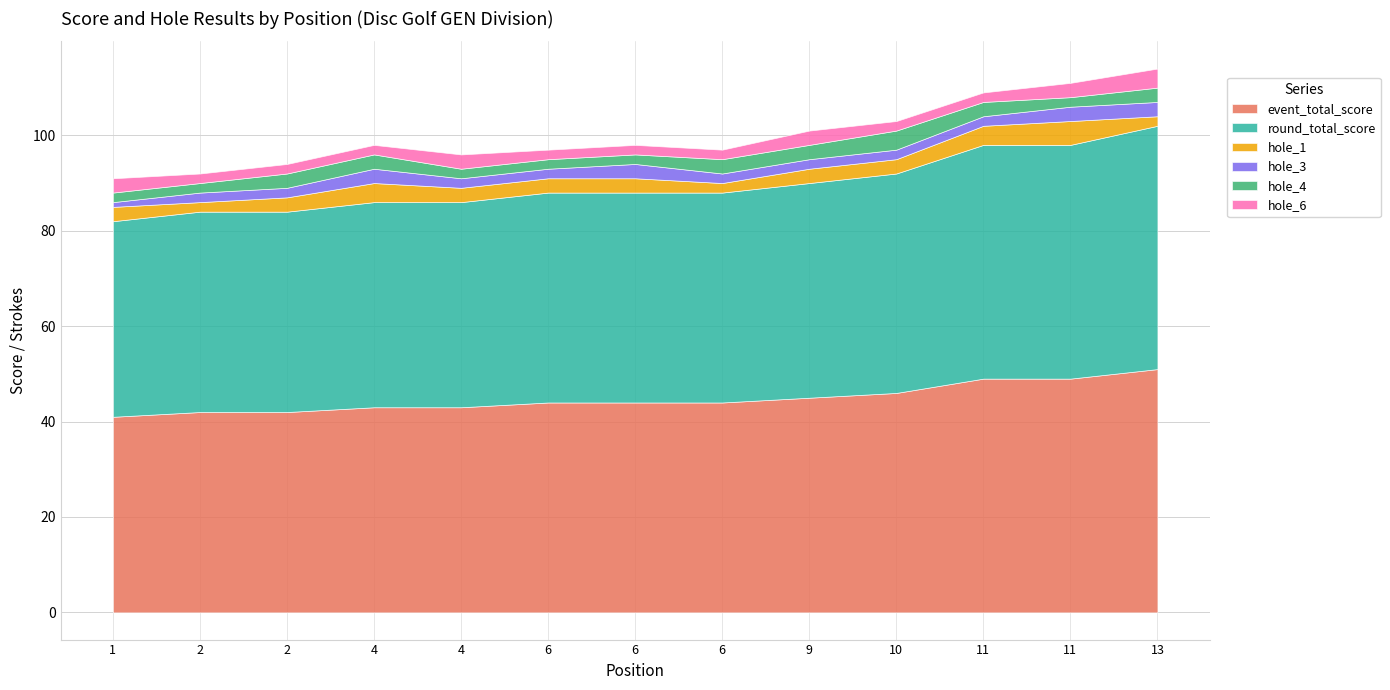

Reading left to right, list all the values displayed in this chart.

event_total_score: 41	42	42	43	43	44	44	44	45	46	49	49	51
round_total_score: 41	42	42	43	43	44	44	44	45	46	49	49	51
hole_1: 3	2	3	4	3	3	3	2	3	3	4	5	2
hole_3: 1	2	2	3	2	2	3	2	2	2	2	3	3
hole_4: 2	2	3	3	2	2	2	3	3	4	3	2	3
hole_6: 3	2	2	2	3	2	2	2	3	2	2	3	4